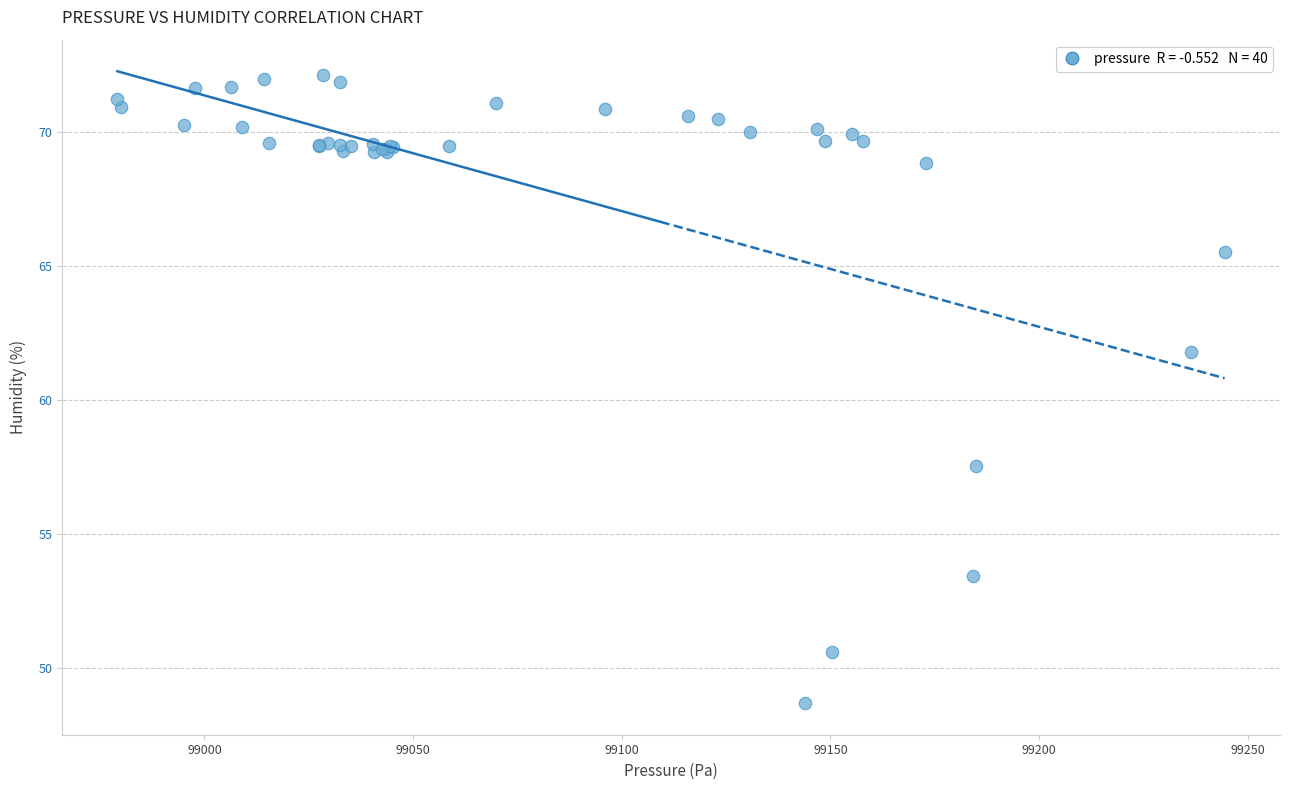

What Y value in the scatter plot is closest to 60?

61.8